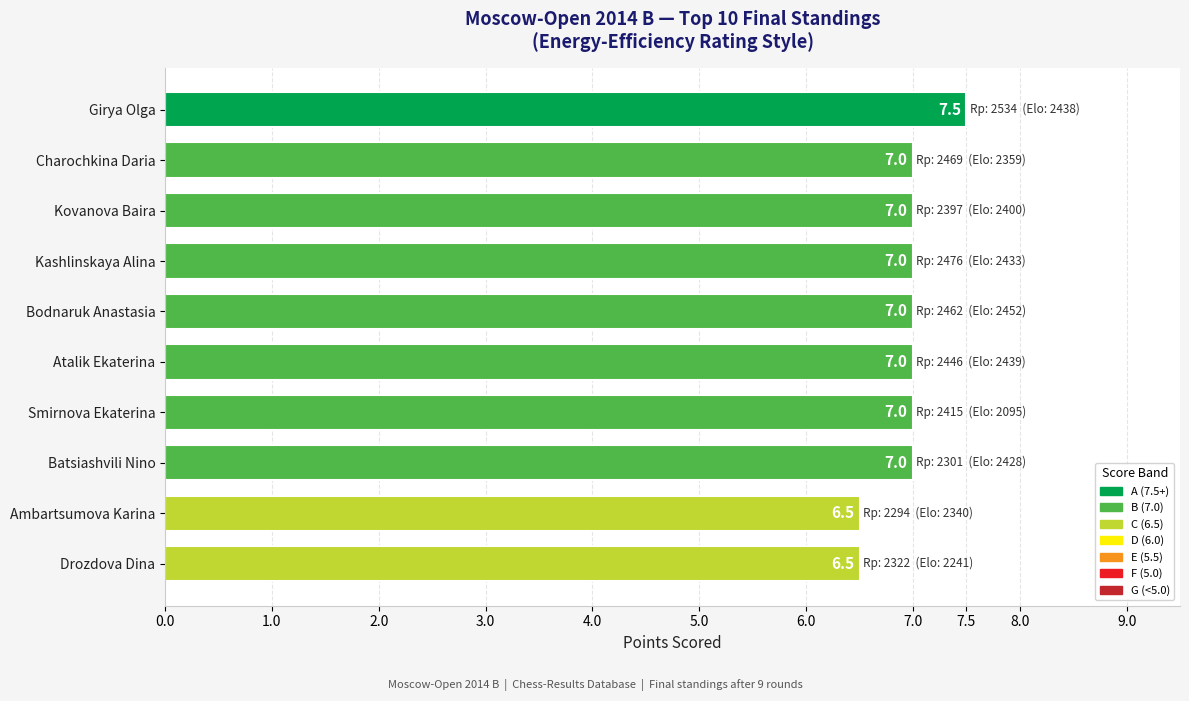

What is the approximate value at Charochkina Daria?

7.0